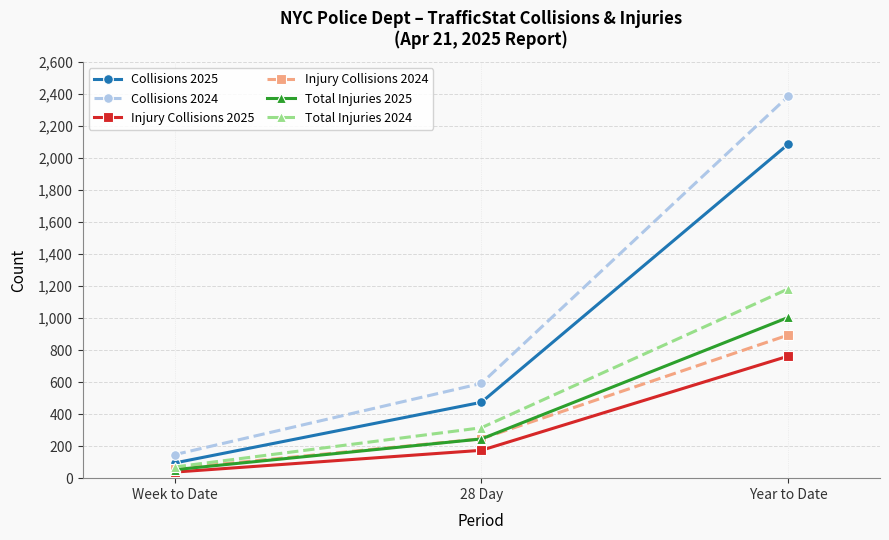

What is the label of the 1st point from the left?

Week to Date